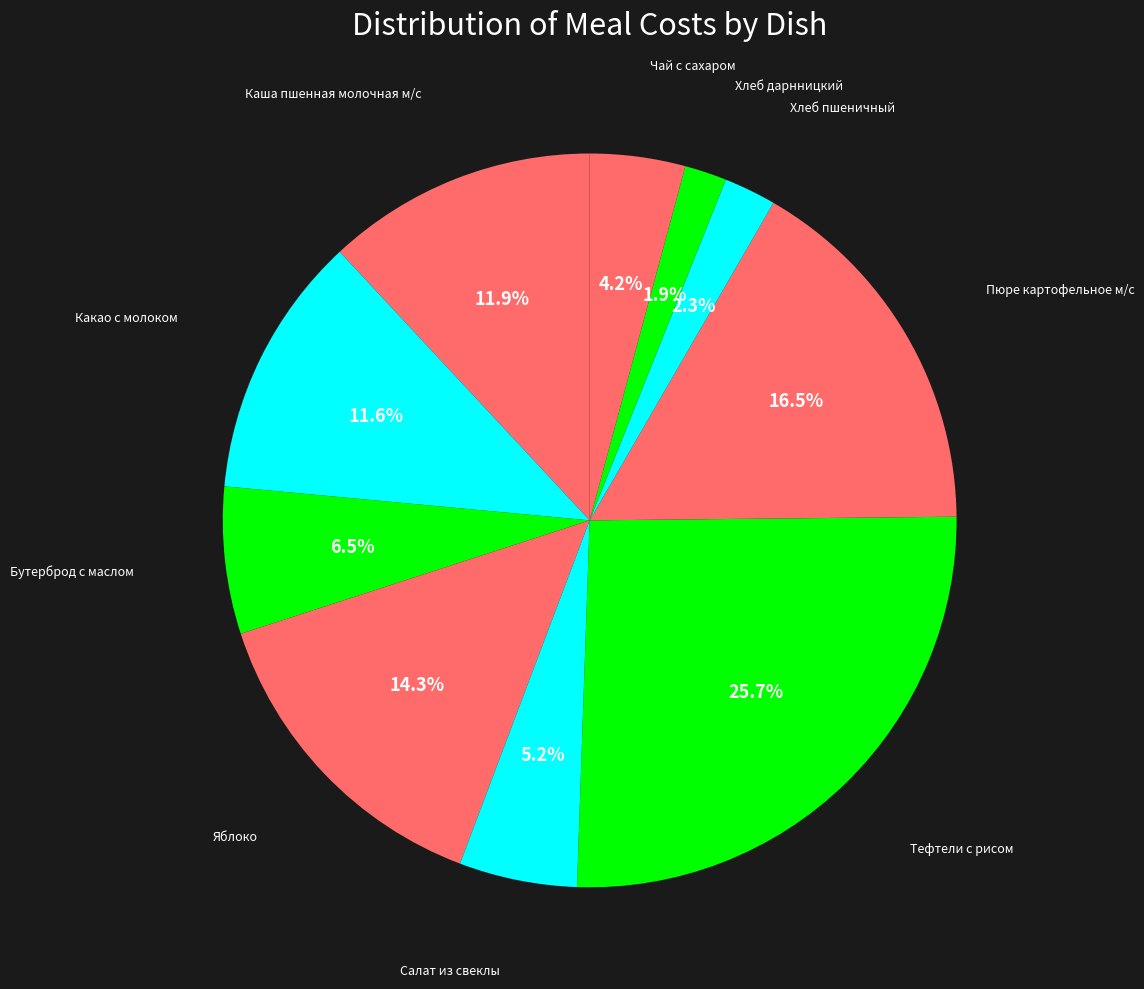

Combined, what portion of the pie is Бутерброд с маслом and Тефтели с рисом?

32.2%